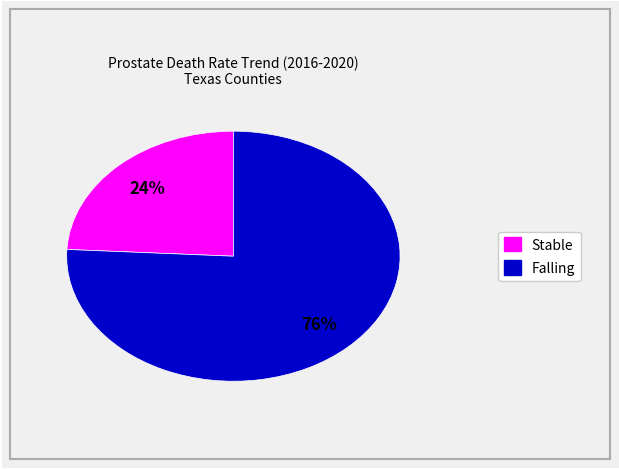

How many segments does this pie chart have?

2